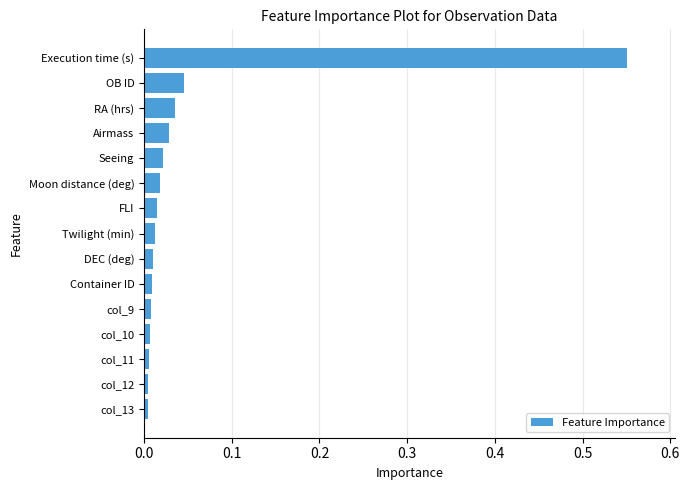

The chart shows a value of 0.0 at Seeing. True or false?

True